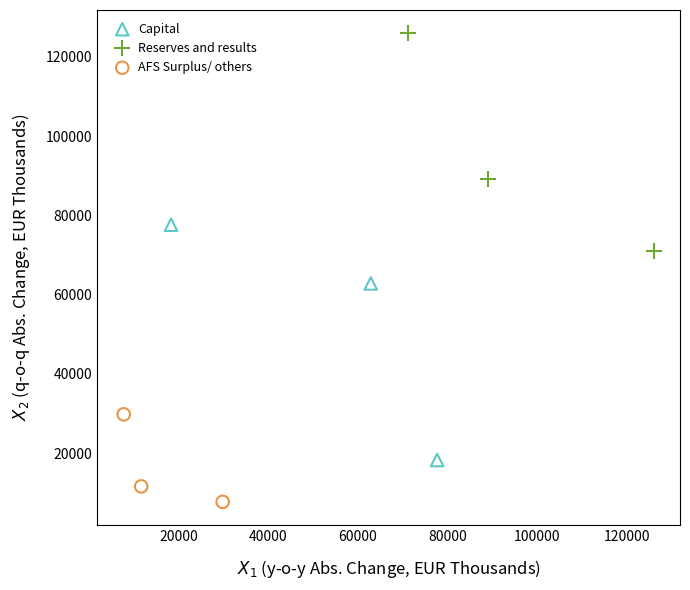

What are all the series names shown in the legend?

Capital, Reserves and results, AFS Surplus/ others